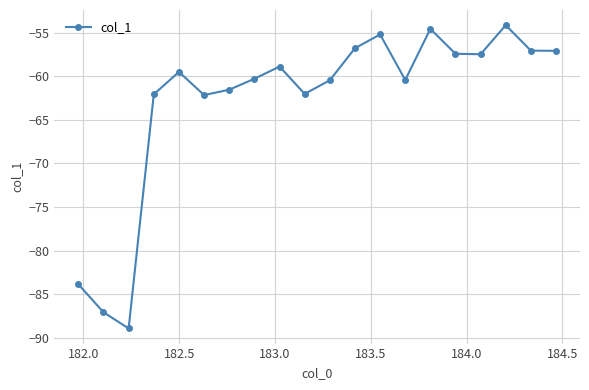

What is the difference between the second highest and minimum values?

34.3